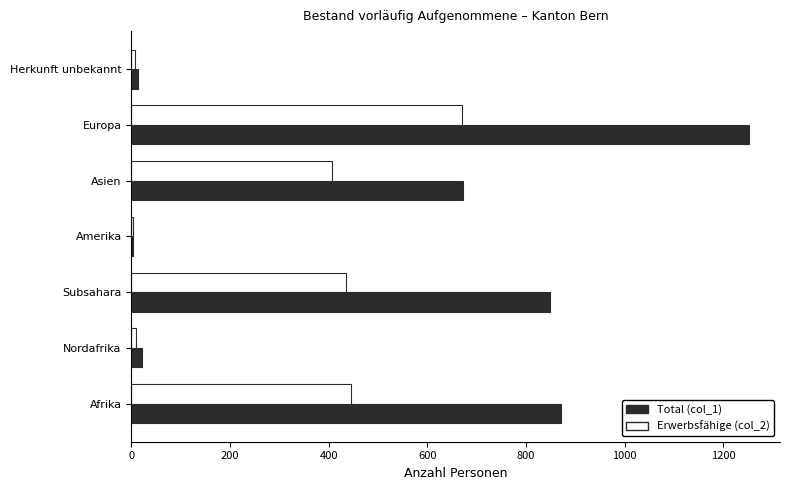

Which series has the largest total across all categories?

Total (col_1)